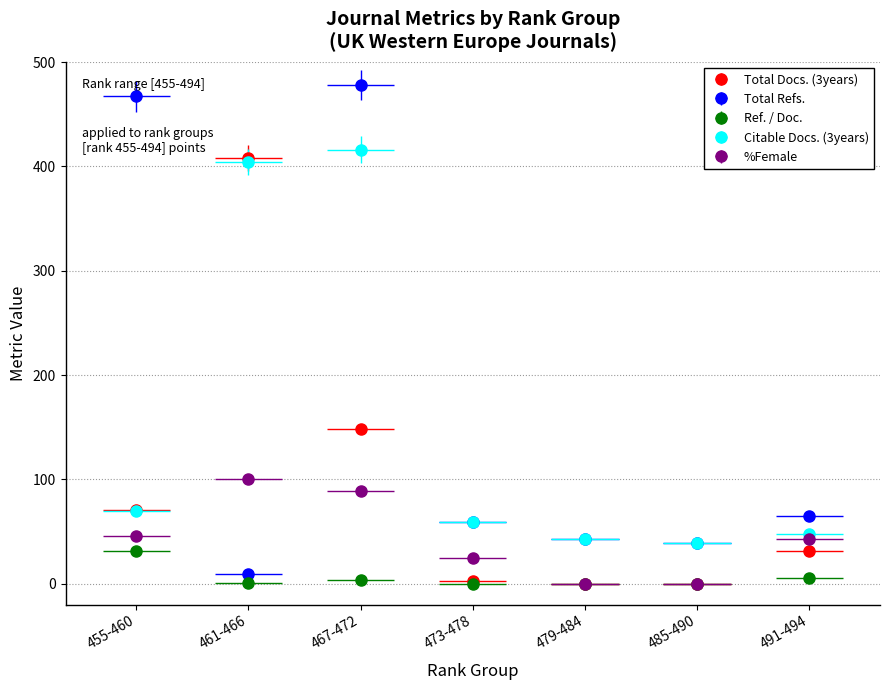

What are all the series names shown in the legend?

Total Docs. (3years), Total Refs., Ref. / Doc., Citable Docs. (3years), %Female